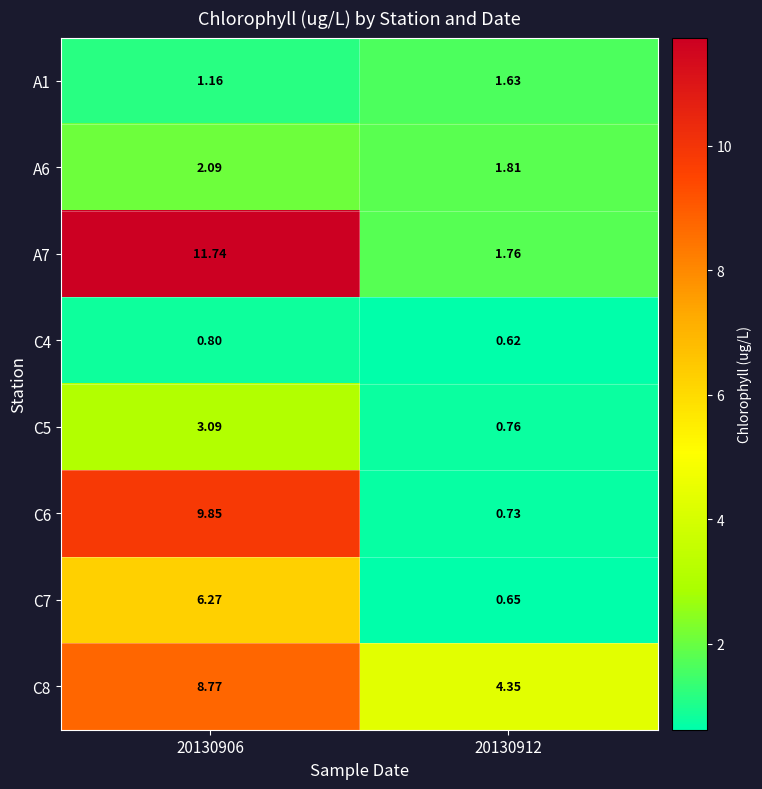

Is the value of C6 at 20130906 greater than the value of A1 at 20130912?

Yes